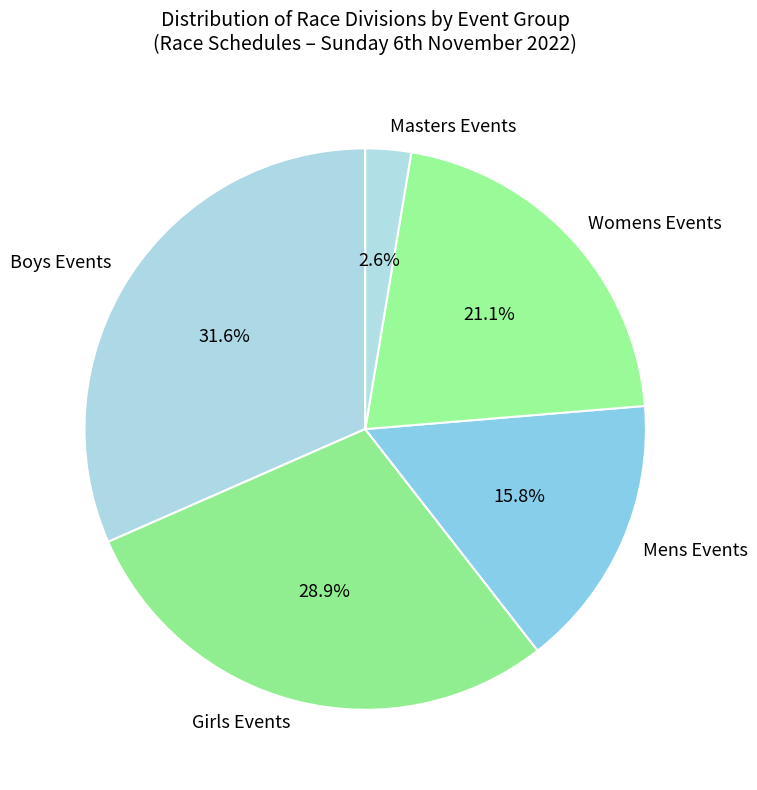

Between Masters Events and Boys Events, which is larger?

Boys Events